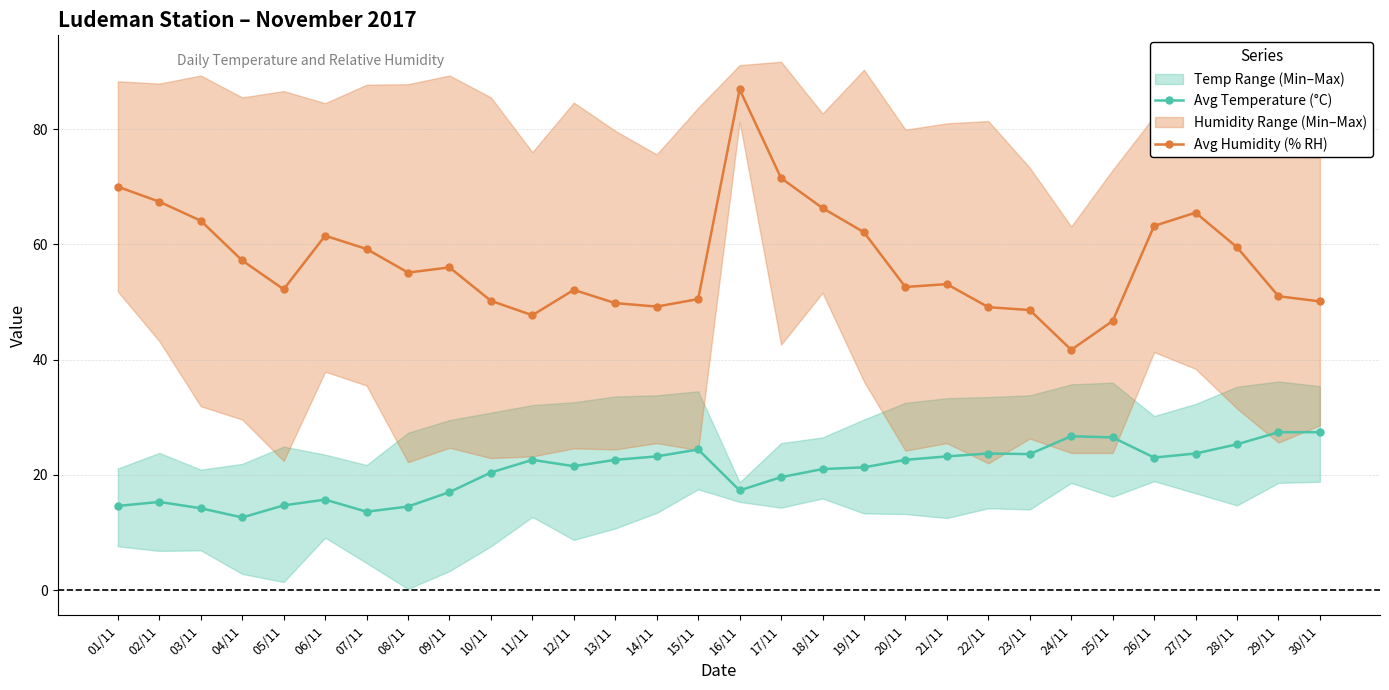

What is the highest value of the Avg Temperature (°C) series?

27.4